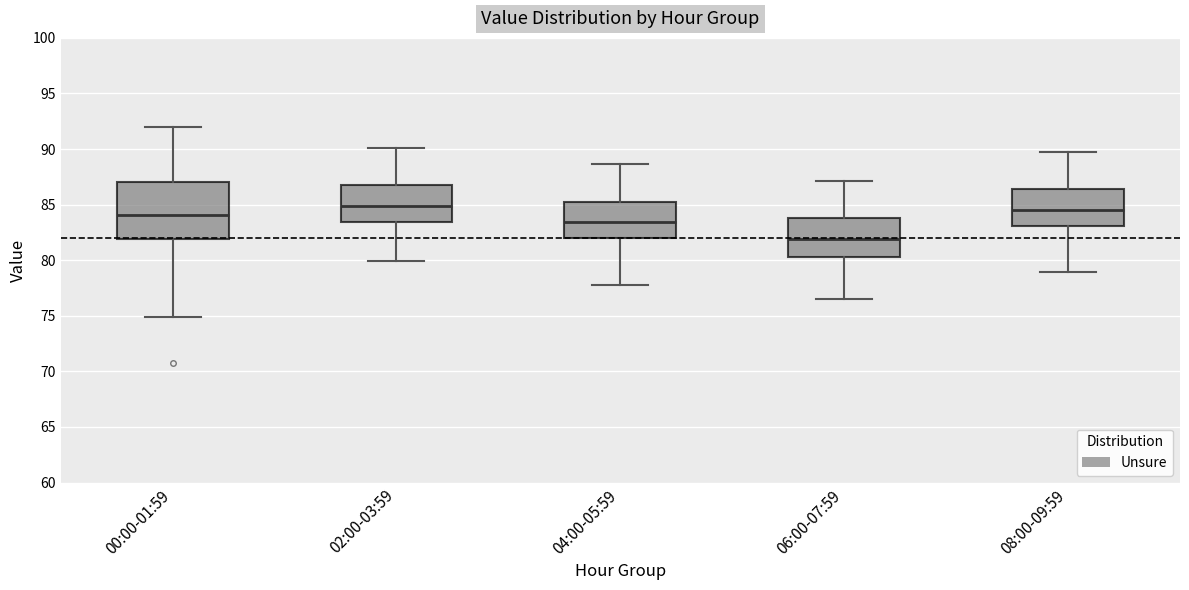

Where does the lower whisker of the box for 04:00-05:59 end on the y-axis? The values are not printed on the chart, so give them approximately, as read against the axis.

78.0